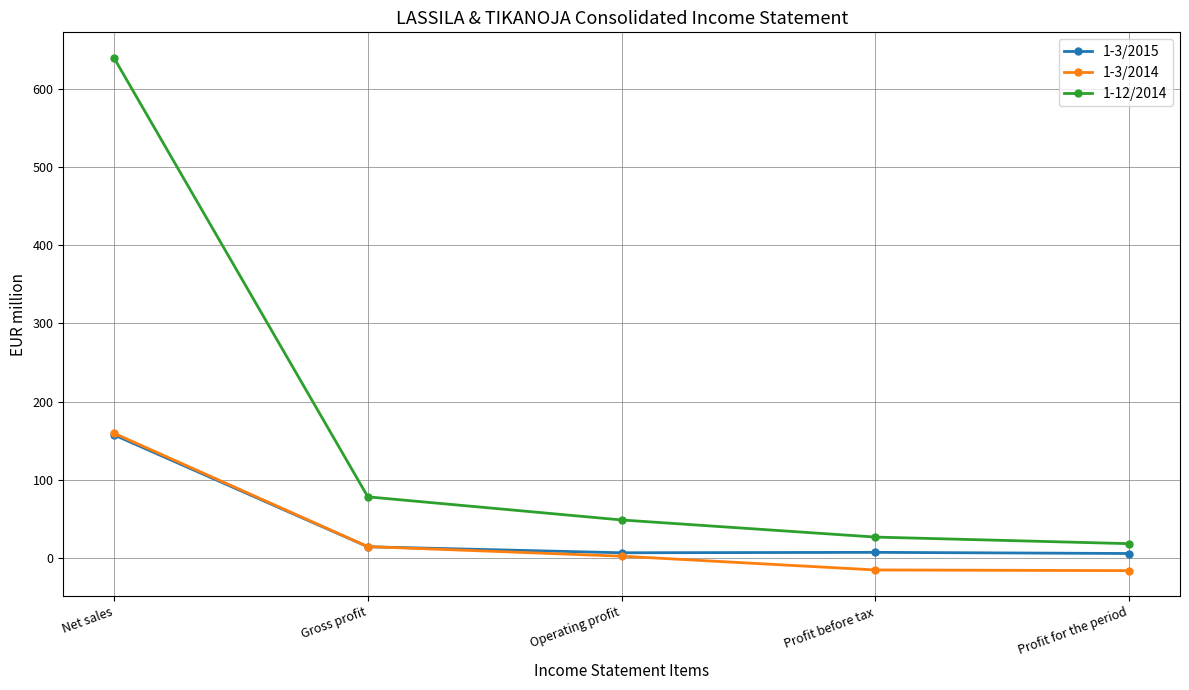

What value does the 1-3/2015 series have at Profit for the period?

5.6